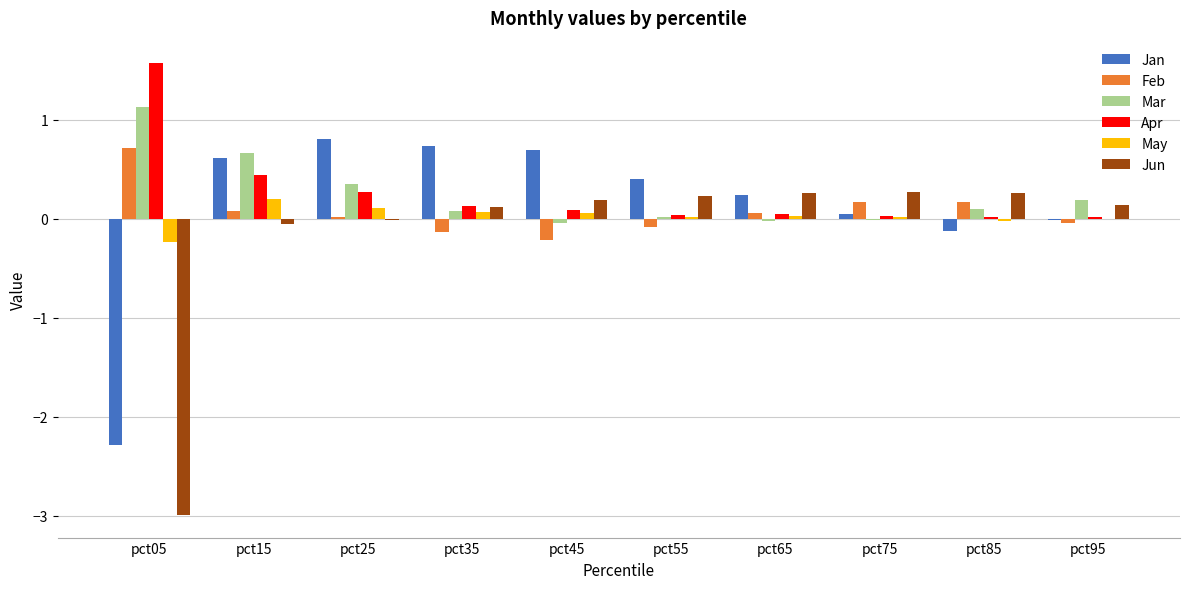

How many groups of bars are there?

10